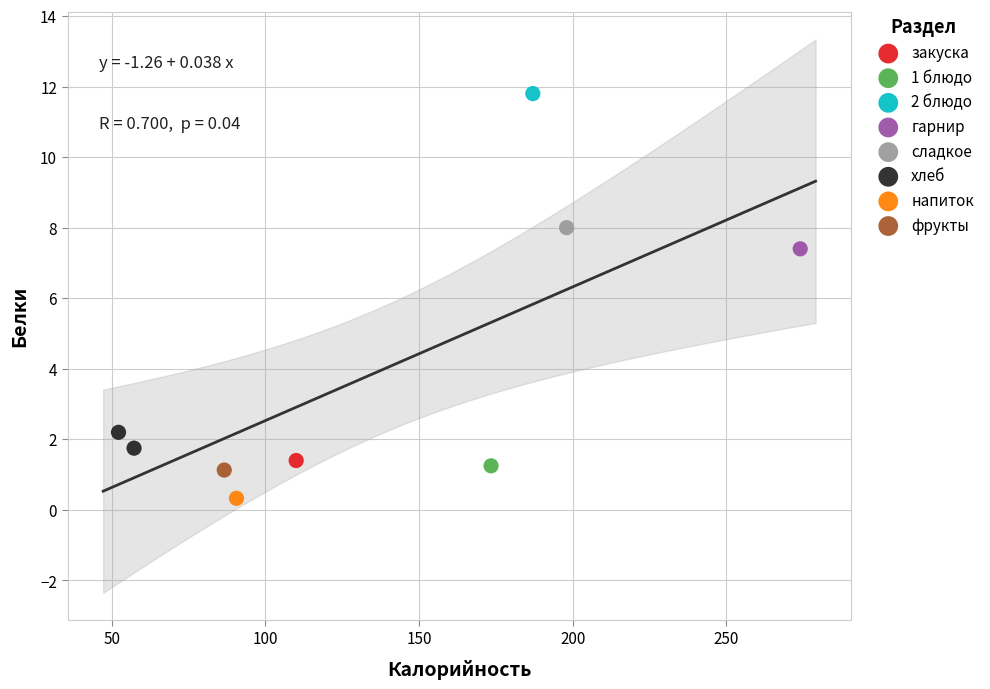

What are all the series names shown in the legend?

закуска, 1 блюдо, 2 блюдо, гарнир, сладкое, хлеб, напиток, фрукты